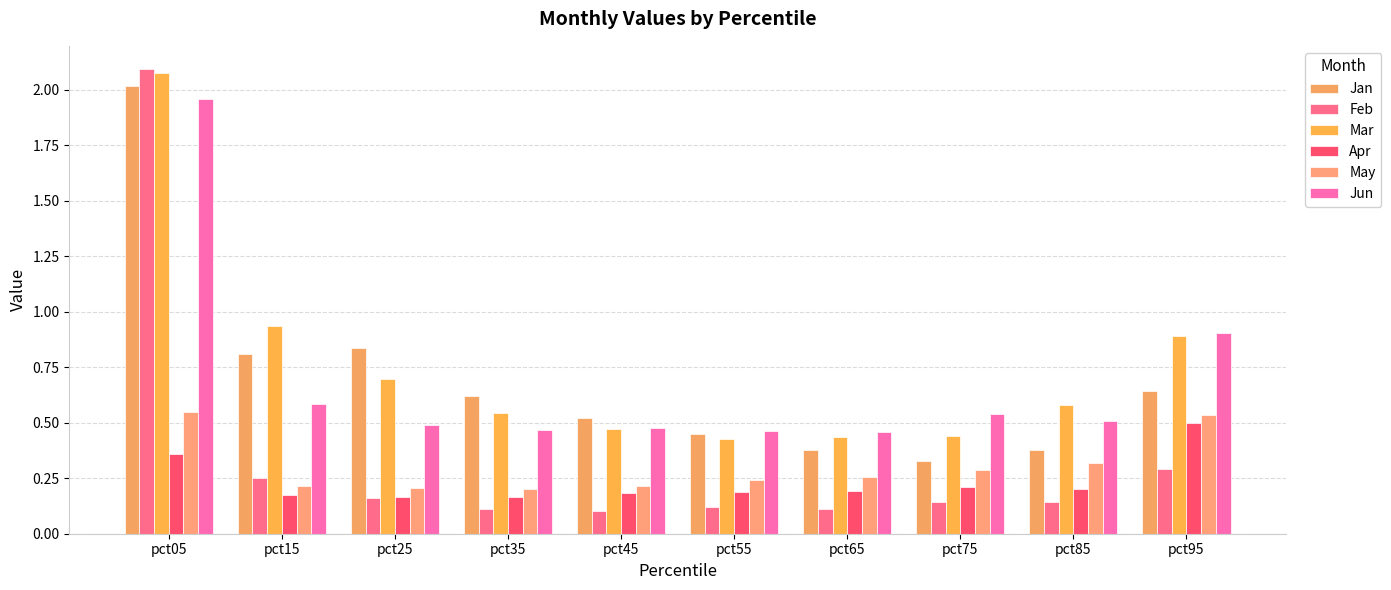

True or false: May has a value of 0.1 at pct35.

False